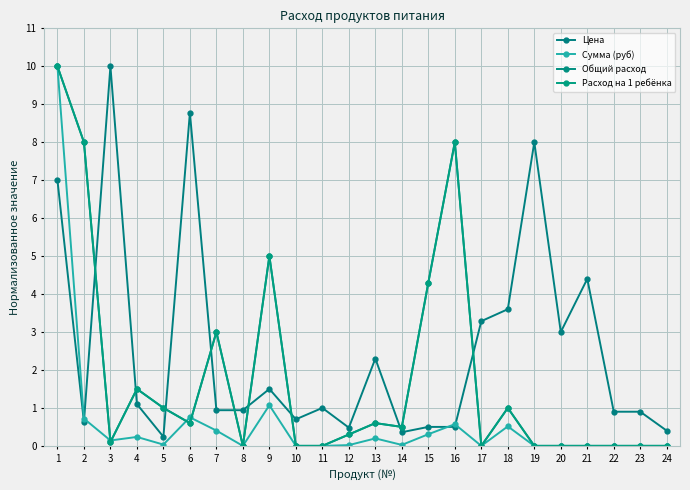

Does the chart have visible grid lines?

Yes